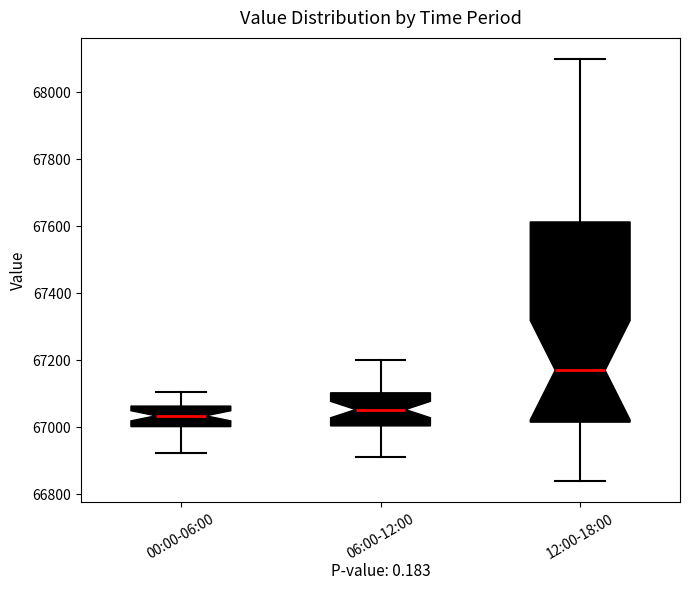

Reading left to right, read every box against the y-axis: the position of its median line, the range the box covers, and the ends of its whiskers. The values are not printed on the chart, so give them approximately, as read against the axis.

00:00-06:00: median 67040, box 67000 to 67060, whiskers 66920 to 67100
06:00-12:00: median 67060, box 67000 to 67100, whiskers 66920 to 67200
12:00-18:00: median 67180, box 67020 to 67620, whiskers 66840 to 68100